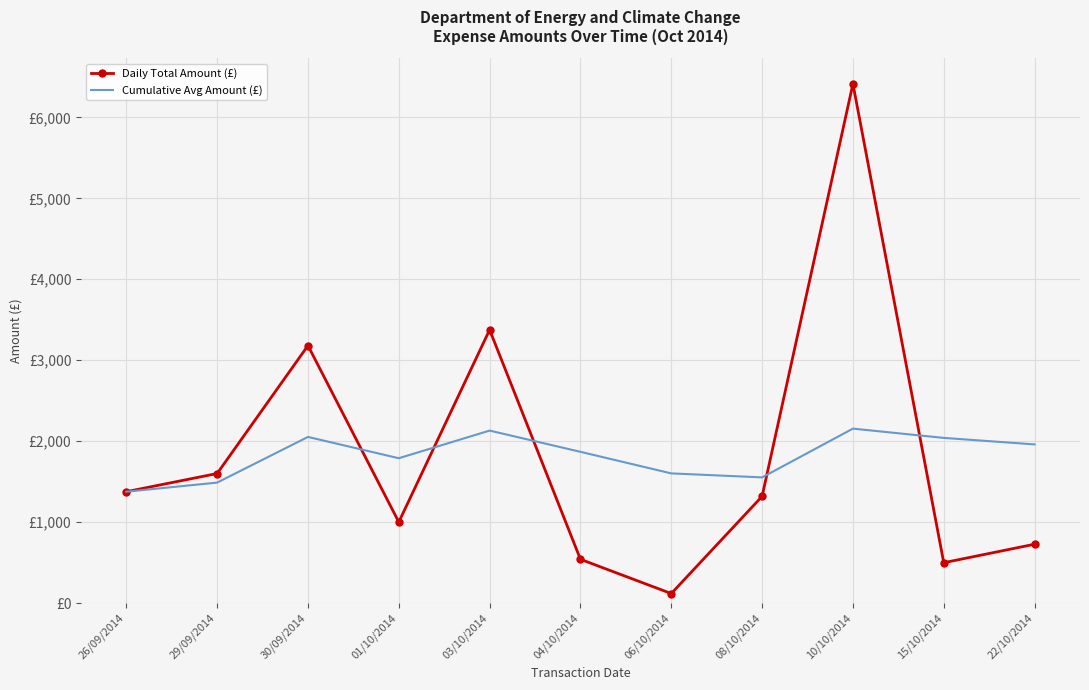

List the labels in order of Daily Total Amount (£) value, smallest first.

06/10/2014, 15/10/2014, 04/10/2014, 22/10/2014, 01/10/2014, 08/10/2014, 26/09/2014, 29/09/2014, 30/09/2014, 03/10/2014, 10/10/2014